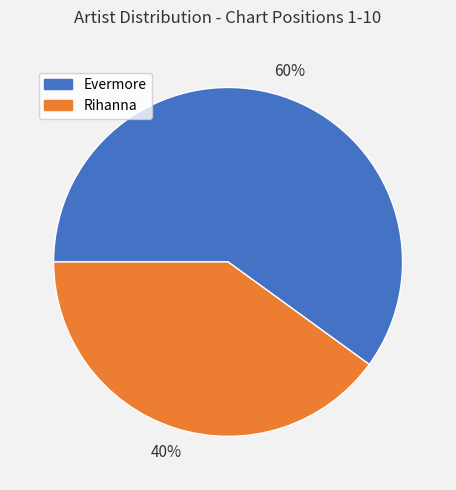

Do Evermore and Rihanna together represent more than half of the pie?

Yes